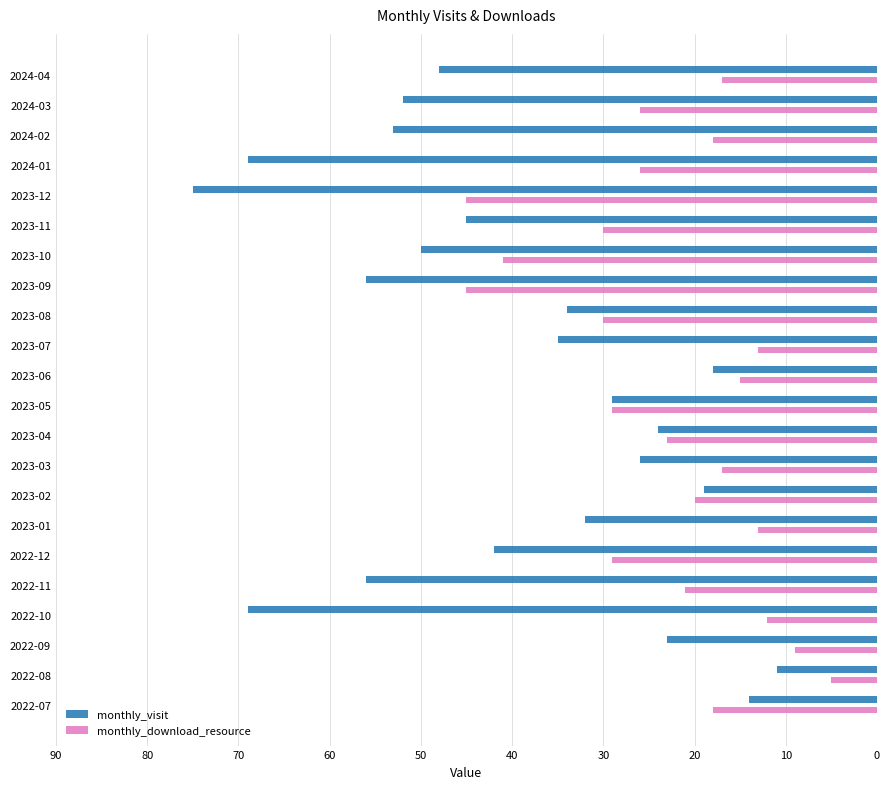

At which label is monthly_visit closest to 43?

2022-12